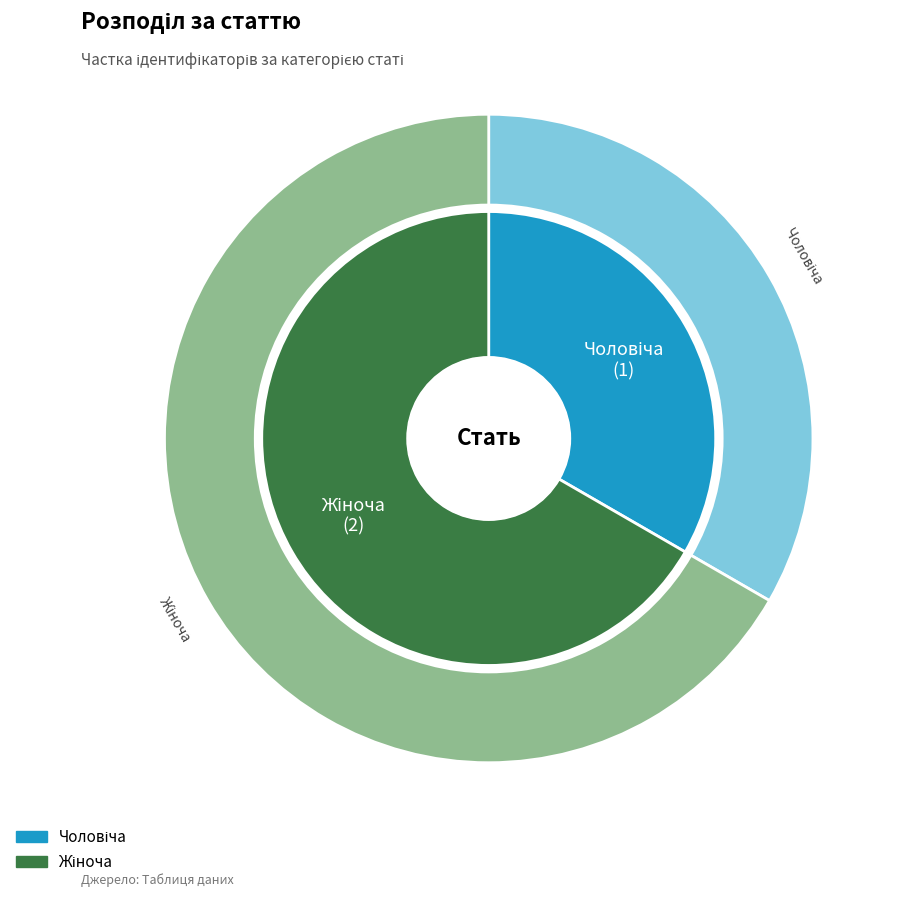

To the nearest percent, what is the difference between the Чоловіча and Жіноча slice percentages?

33%